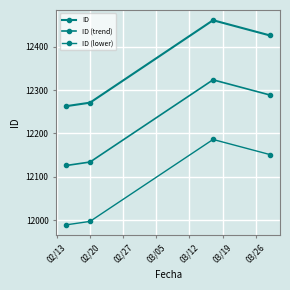

Which label corresponds to the smallest value in the chart?

02/13